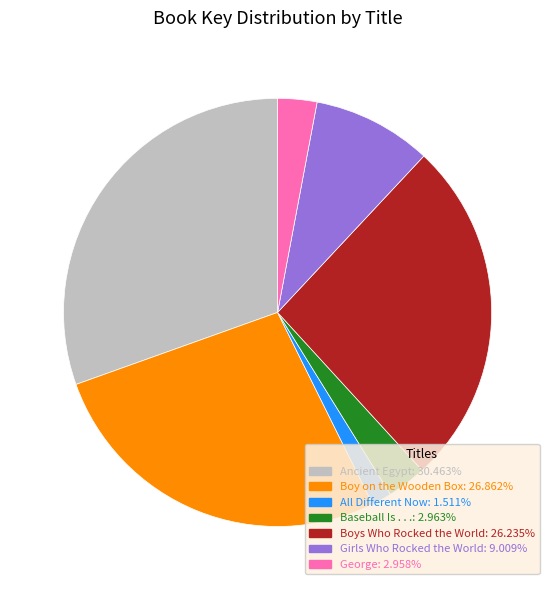

Is the sum of Girls Who Rocked the World and Boys Who Rocked the World greater than half?

No